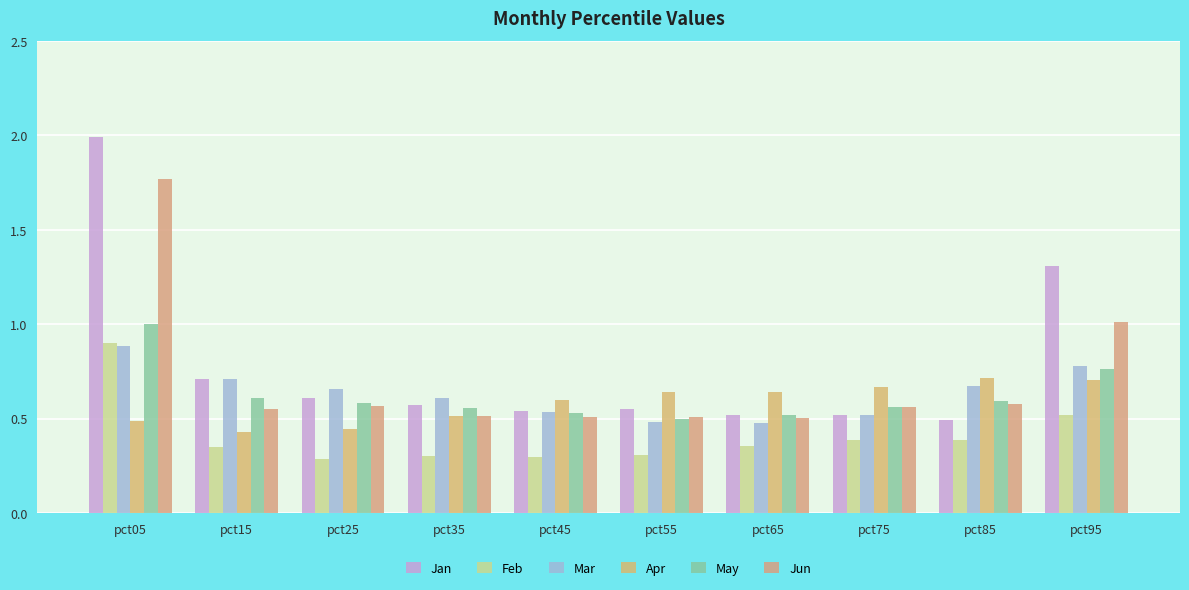

What are all the series names shown in the legend?

Jan, Feb, Mar, Apr, May, Jun